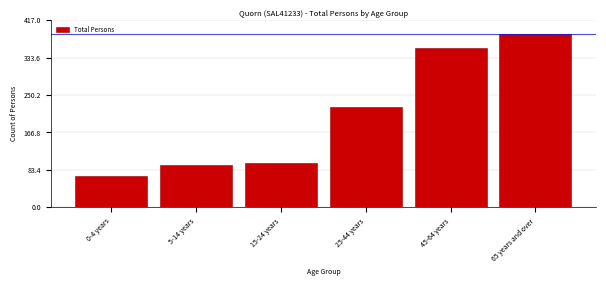

Reading right to left, extract all data points from this chart.

387	354	223	99	95	69